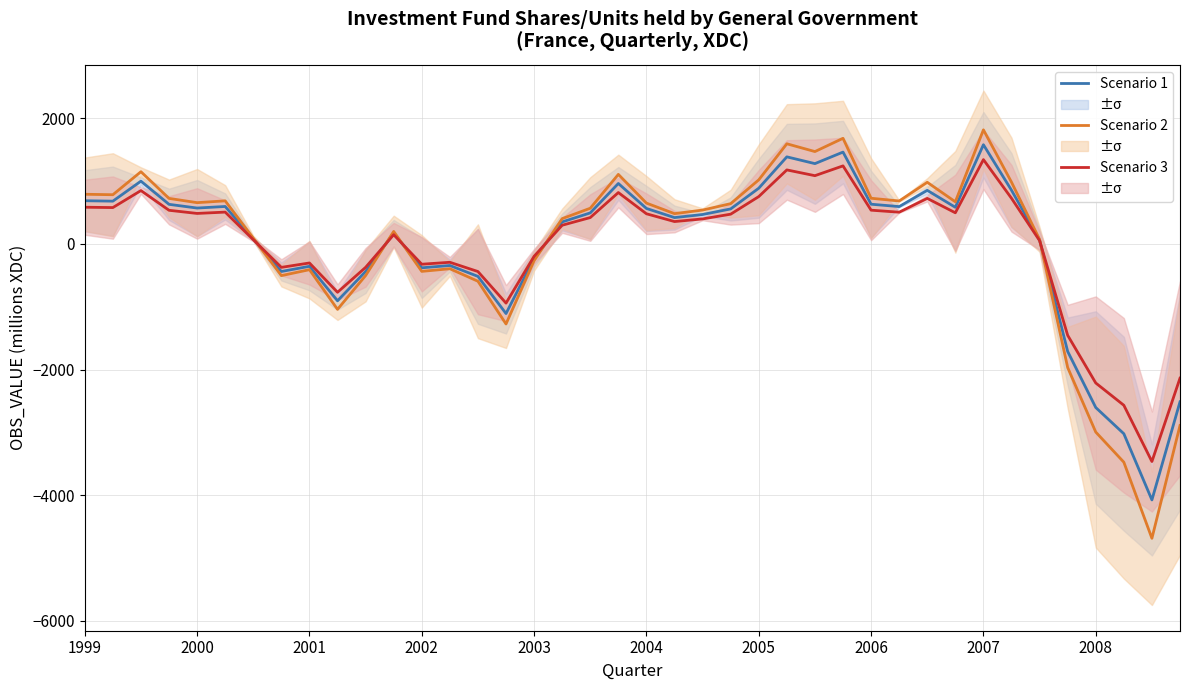

What are all the series names shown in the legend?

Scenario 1 (S1), Scenario 2 (S2), Scenario 3 (S3)